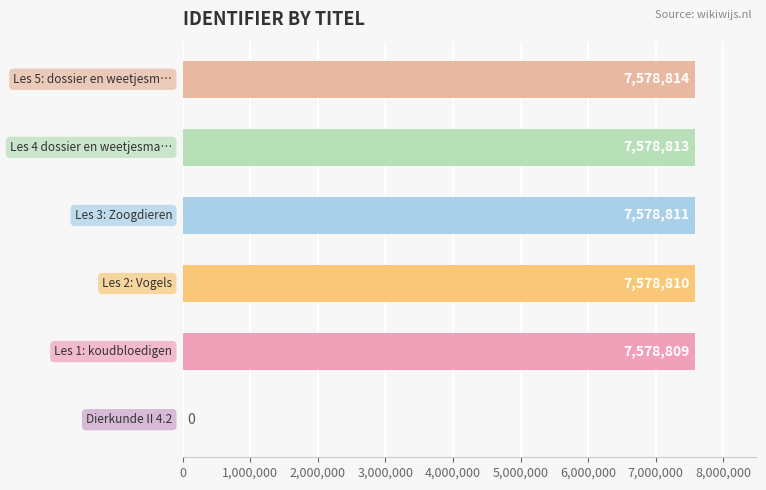

What is the maximum value shown in the chart?

7578814